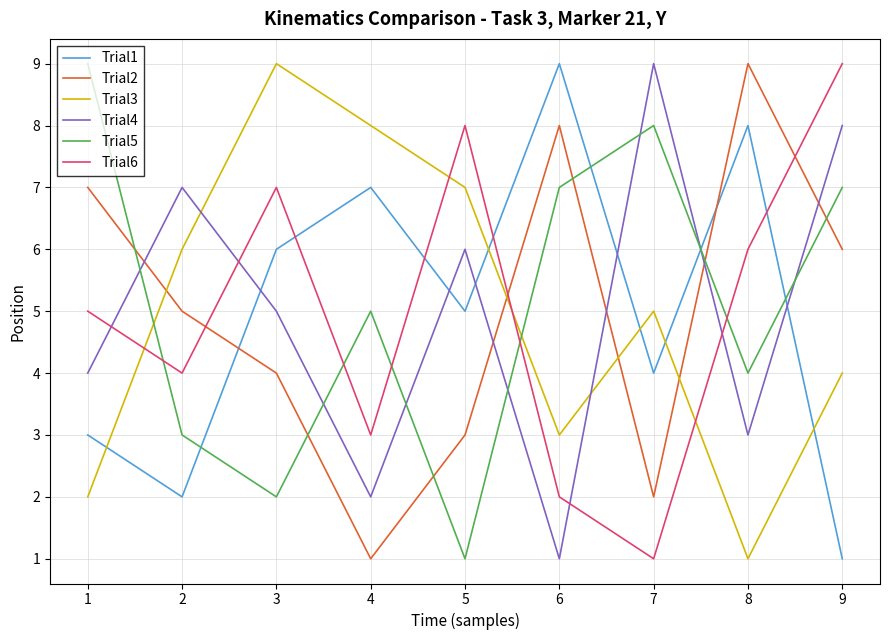

Rank the categories by Trial2 value from highest to lowest.

8, 6, 1, 9, 2, 3, 5, 7, 4